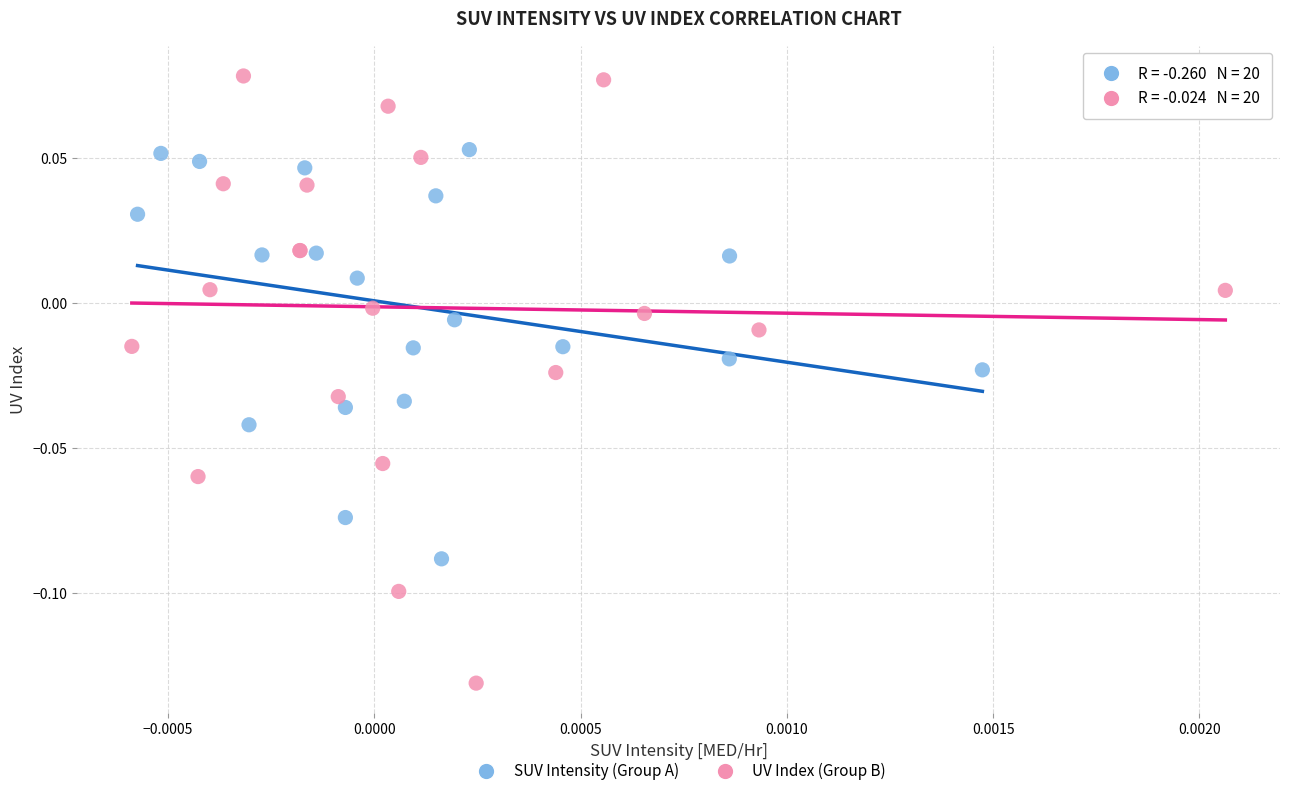

Which series has the widest spread of Y values?

UV Index (Group B)